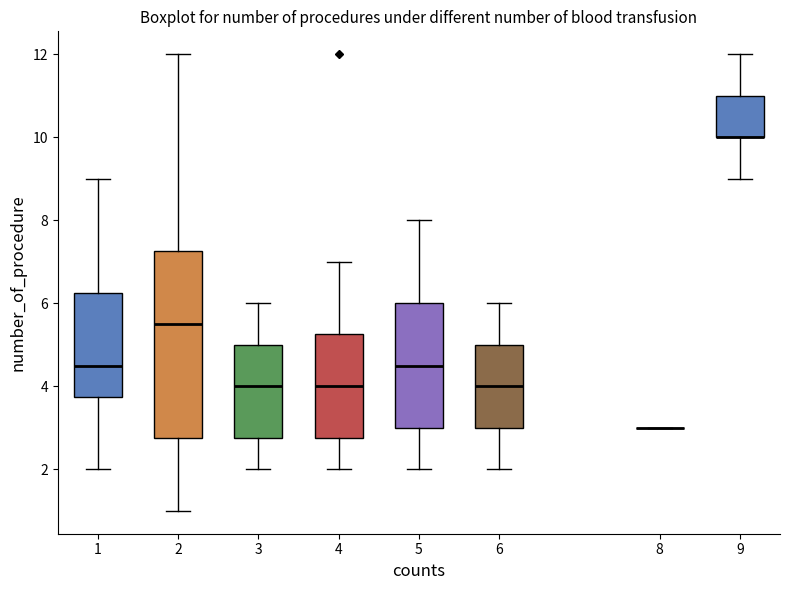

Where is the lower edge of the box at x = 1 on the y-axis? The values are not printed on the chart, so give them approximately, as read against the axis.

3.8